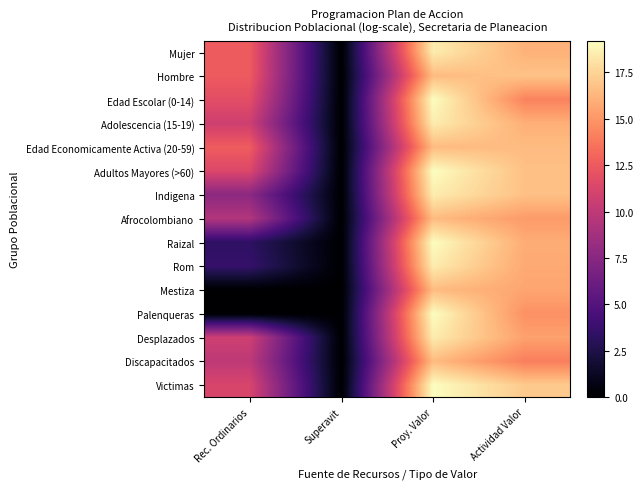

What is the total value across all series at Proy. Valor?

271.3